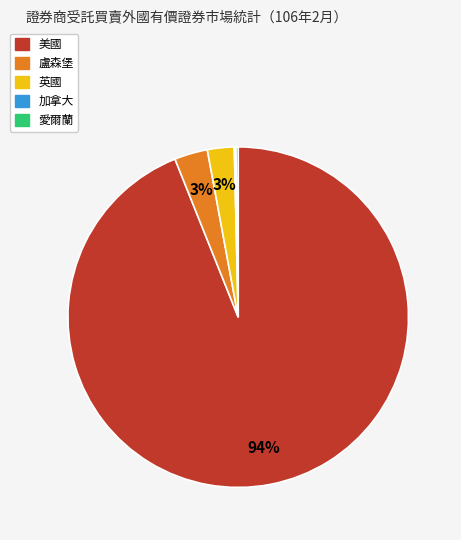

Is it true that 盧森堡 is 3% of the pie?

True